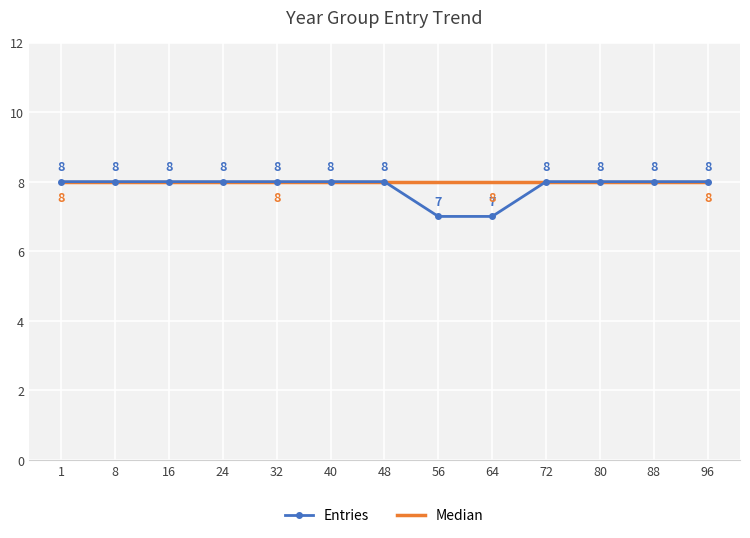

Rank the series at 64 from lowest to highest value.

Entries, Median